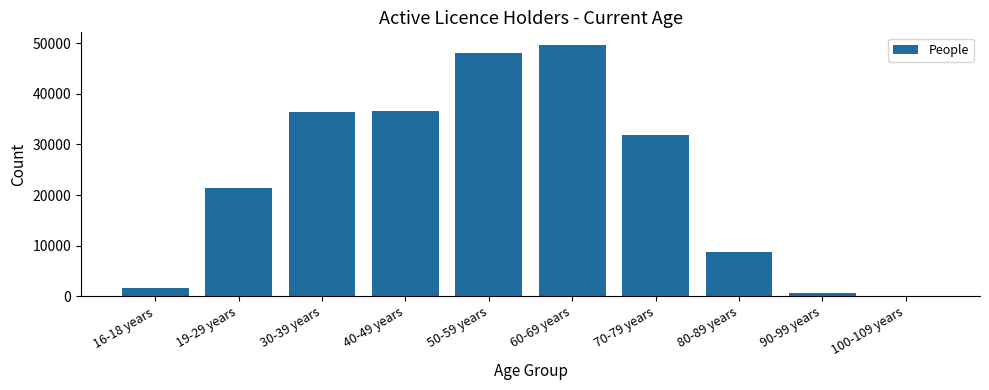

What is the approximate value at 90-99 years, to the nearest 50?

650